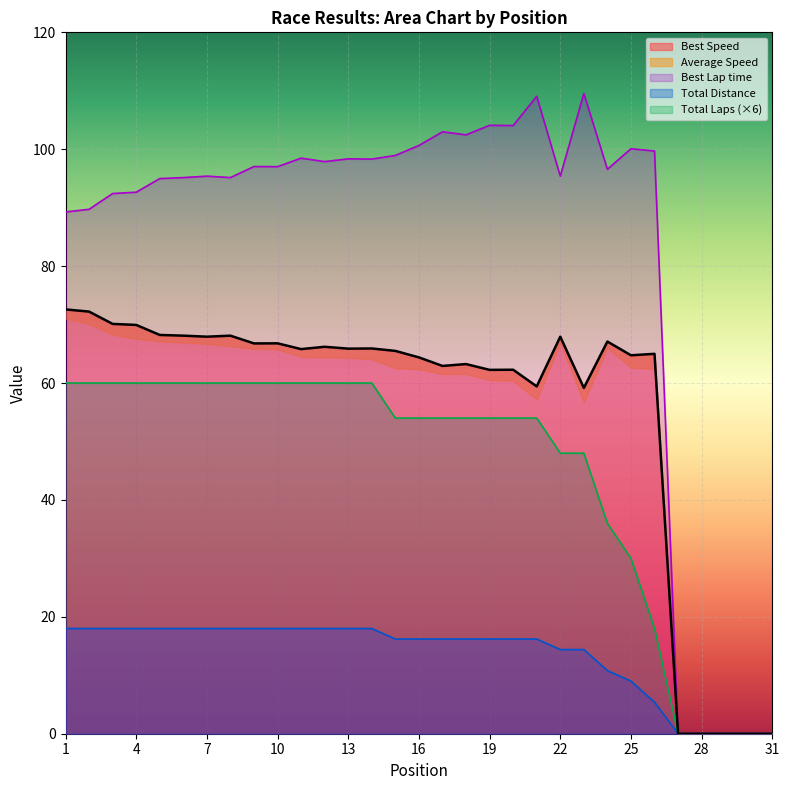

How many lines are shown in the chart?

4